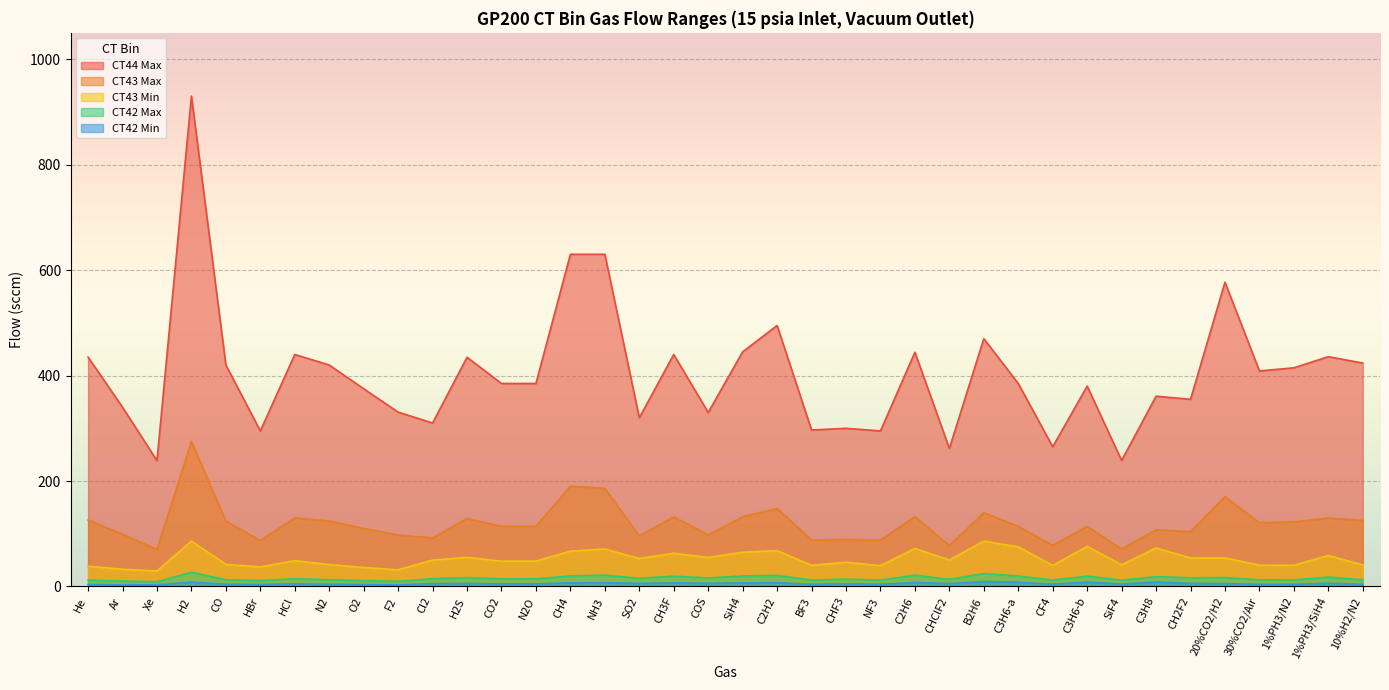

At which label is CT43 Min closest to 57?

H2S